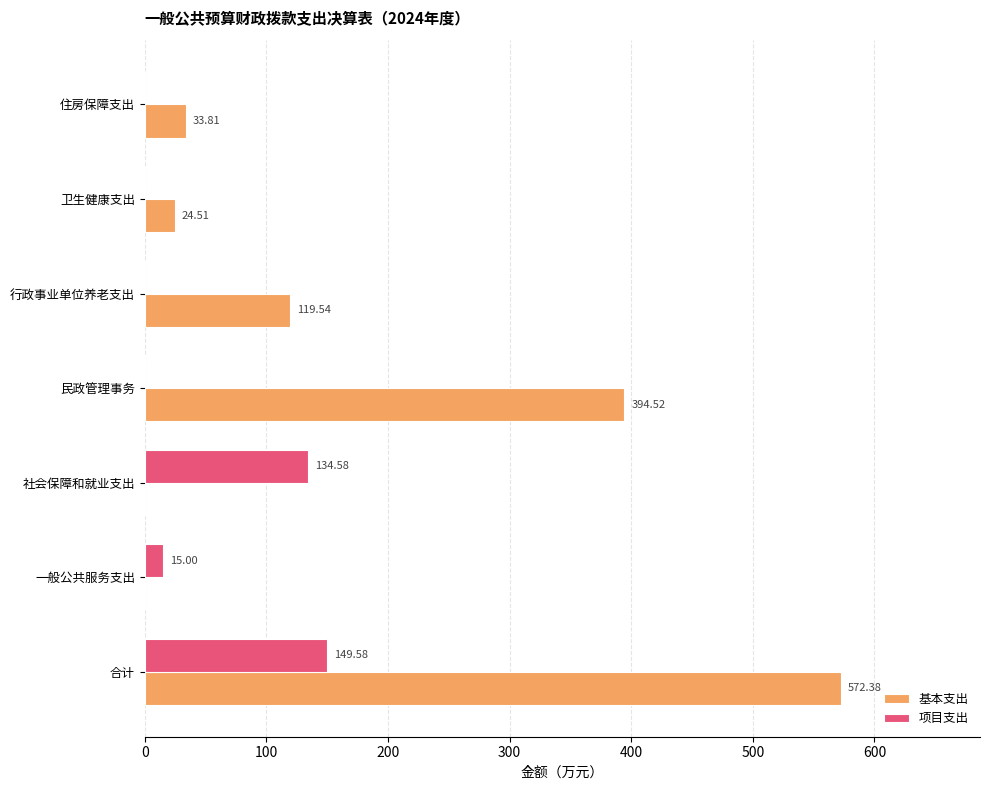

Which series changed the most between 合计 and 行政事业单位养老支出?

基本支出